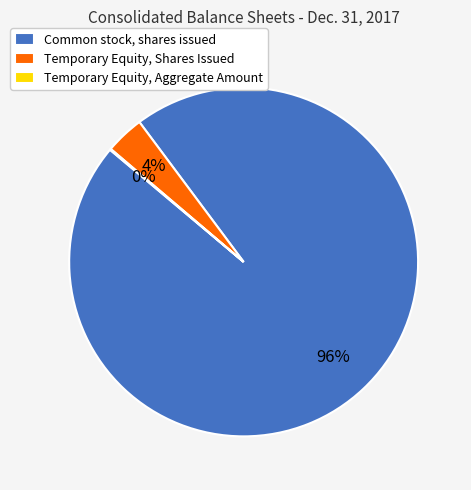

Is Temporary Equity, Shares Issued the majority of the pie?

No